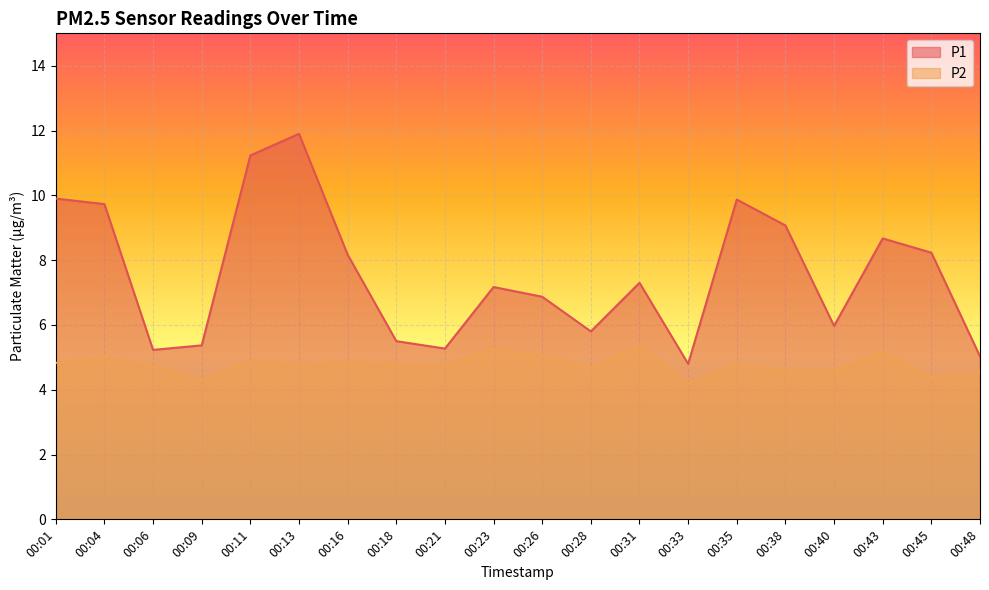

At which category does P2 reach its first local valley?

00:09